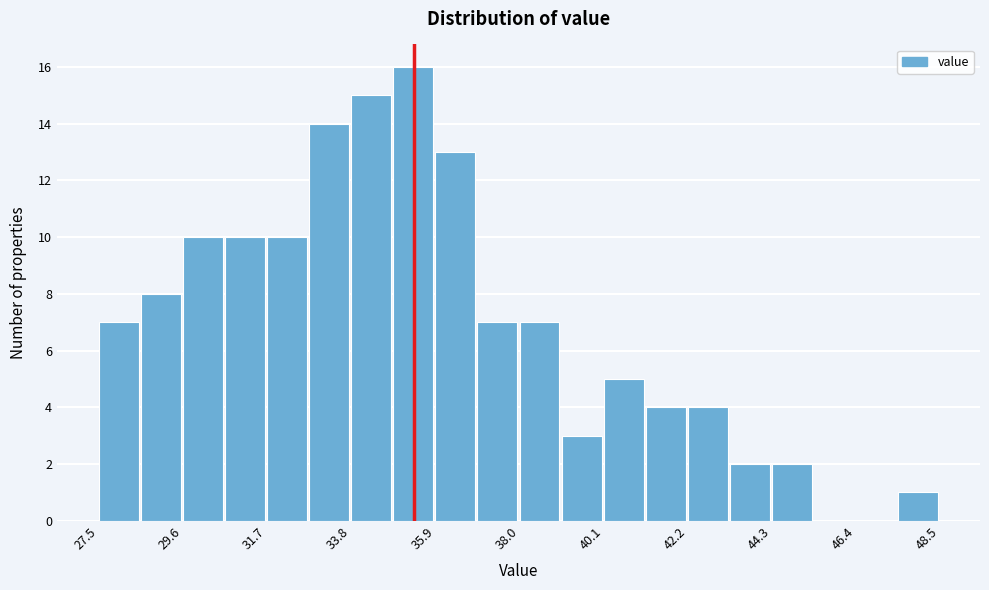

Around what value on the x-axis is the tallest bar? Give the approximate position of its centre, as read against the axis.

35.5